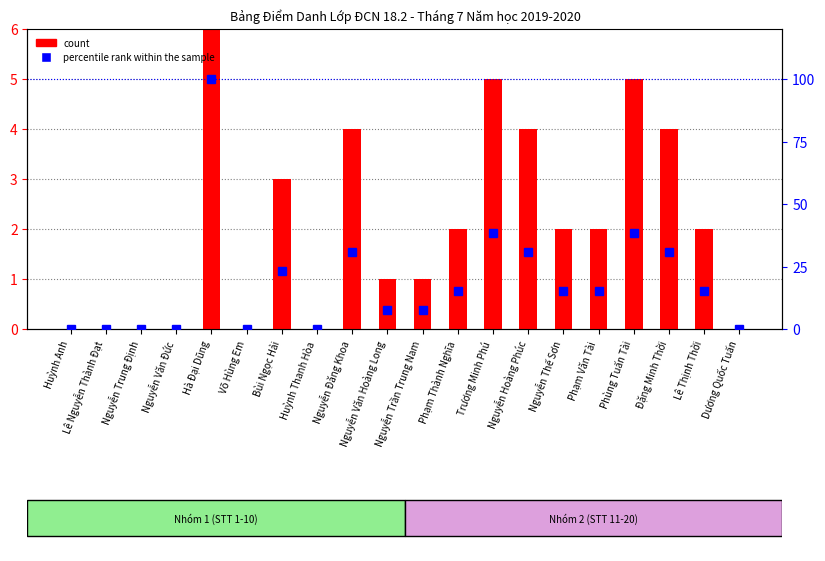

What is the total value across all series at Nguyễn Trần Trung Nam?

8.7